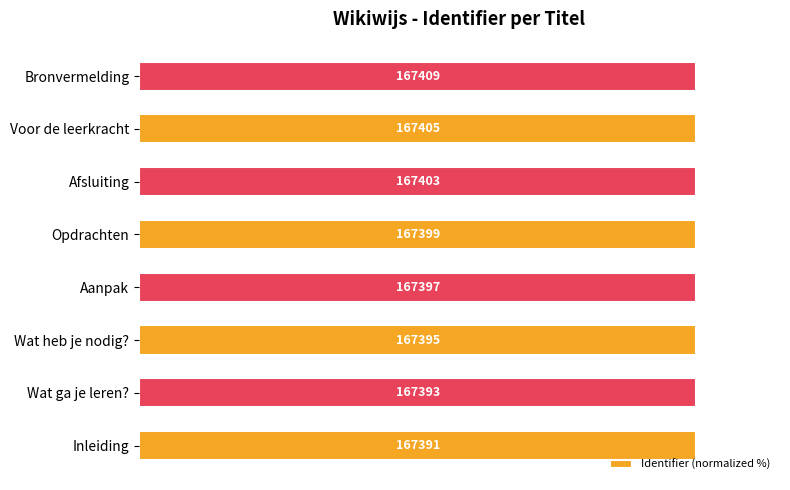

How many bars are there in total?

8